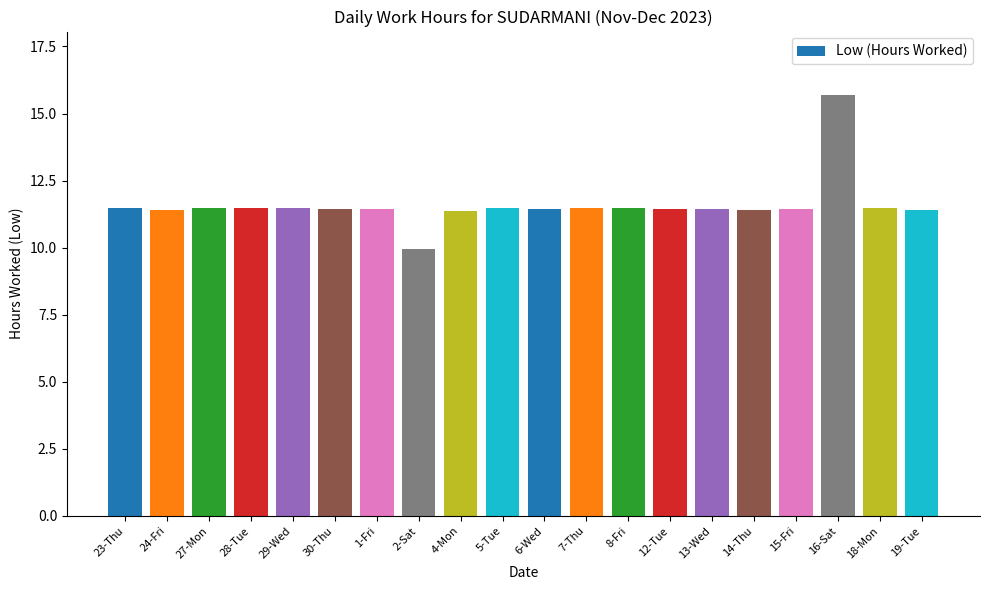

Approximately how many times larger is the value at 5-Tue compared to 2-Sat?

1.2